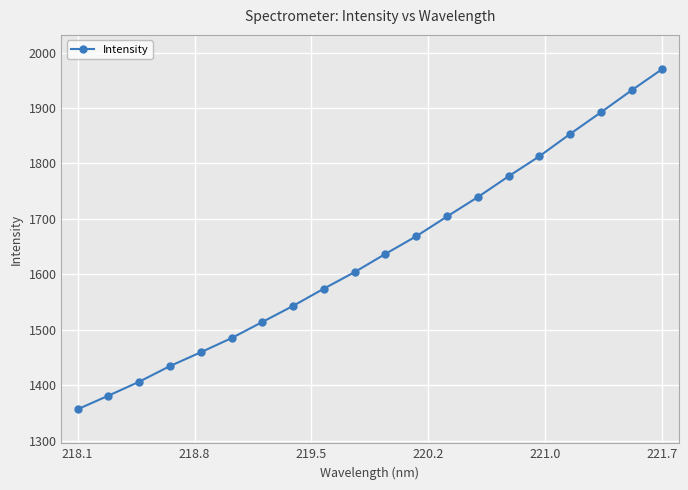

True or false: the data has more than 1 interior local peaks.

False